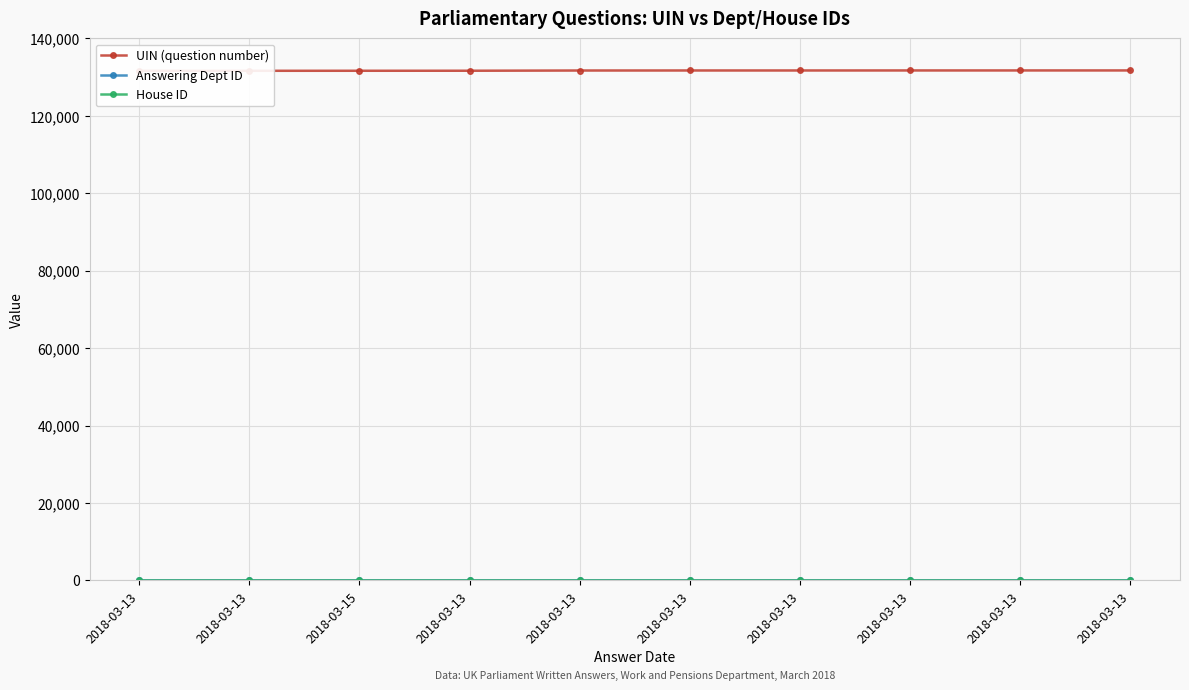

The UIN (question number) series shows 57984 at 2018-03-15. True or false?

False